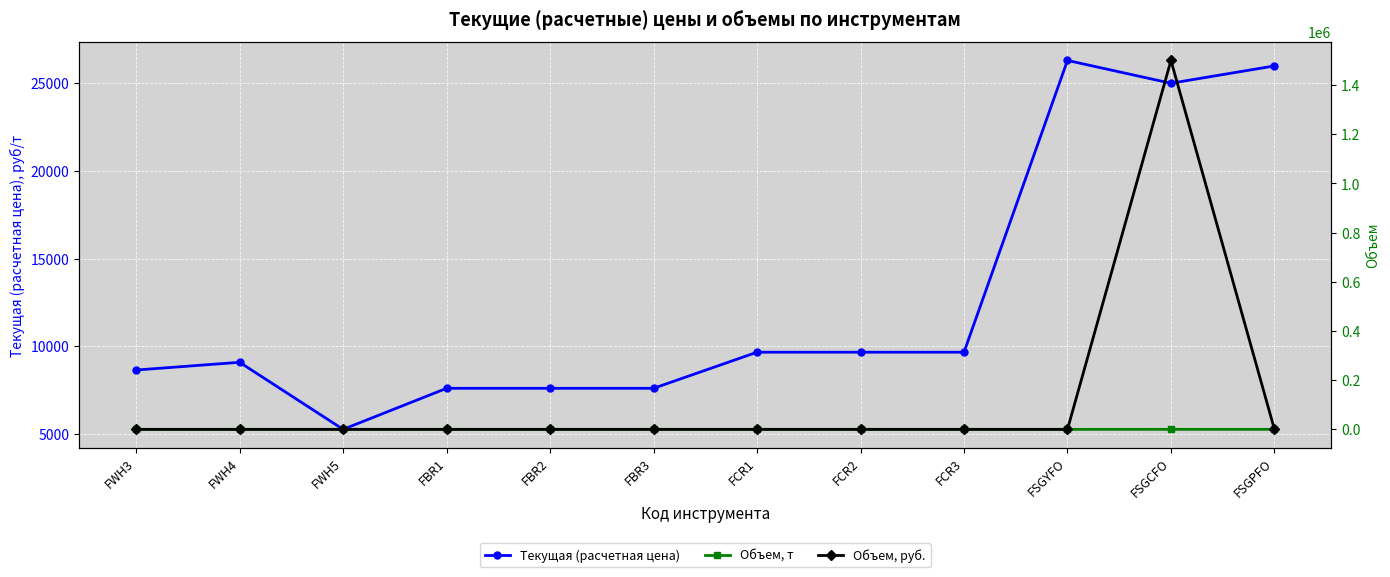

What is the label of the 11th point from the right?

FWH4